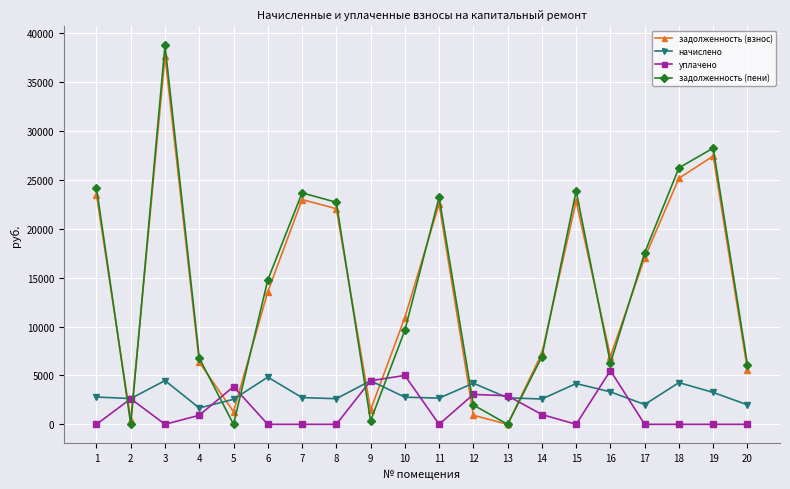

Between which two adjacent categories do задолженность (пени) and задолженность (взнос) first intersect?

1 and 2